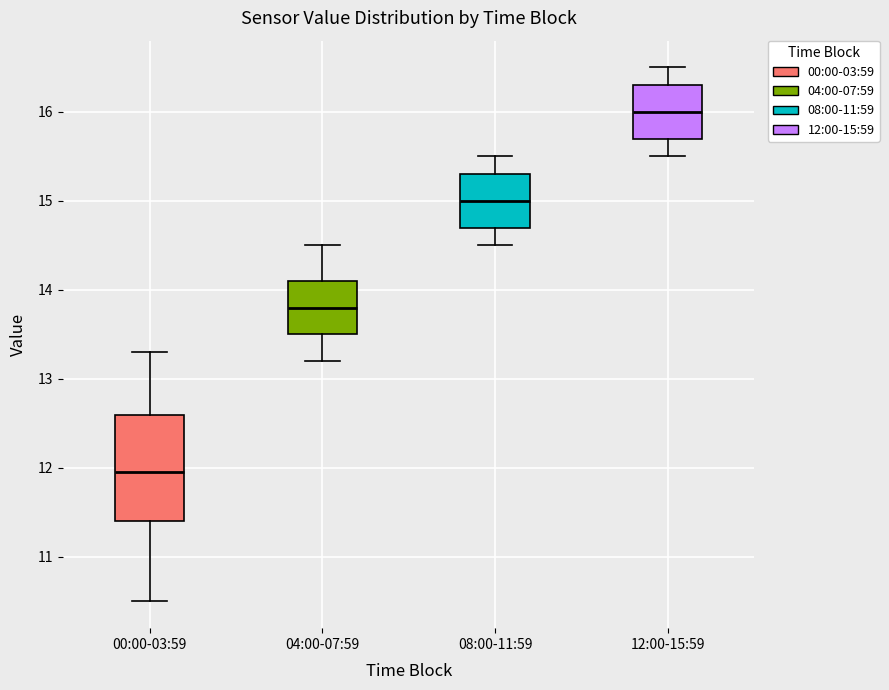

Comparing the boxes themselves (not the whiskers), which one is the tallest?

00:00-03:59